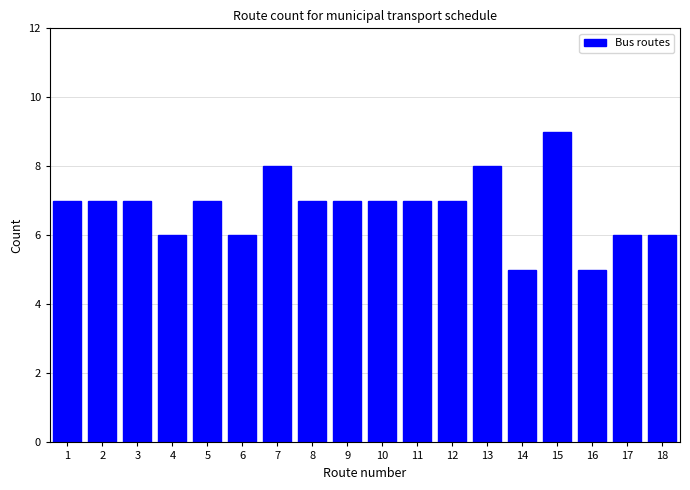

Reading left to right, list all the values displayed in this chart.

1=7	2=7	3=7	4=6	5=7	6=6	7=8	8=7	9=7	10=7	11=7	12=7	13=8	14=5	15=9	16=5	17=6	18=6